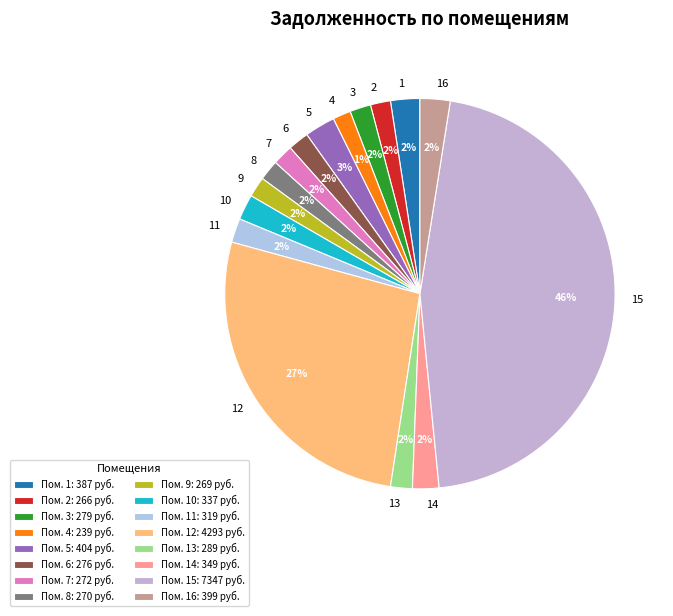

To the nearest percent, what percentage of the pie is 1?

2%